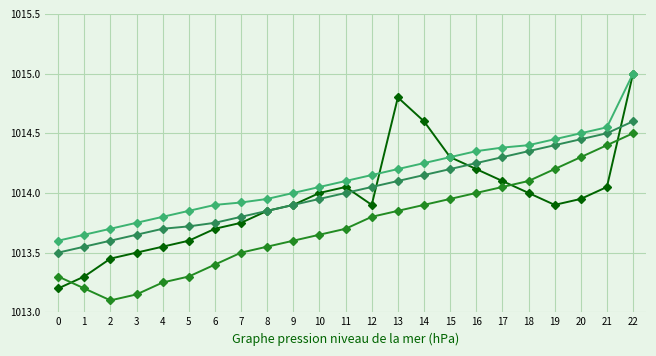

Does the chart display data point markers on the line(s)?

Yes